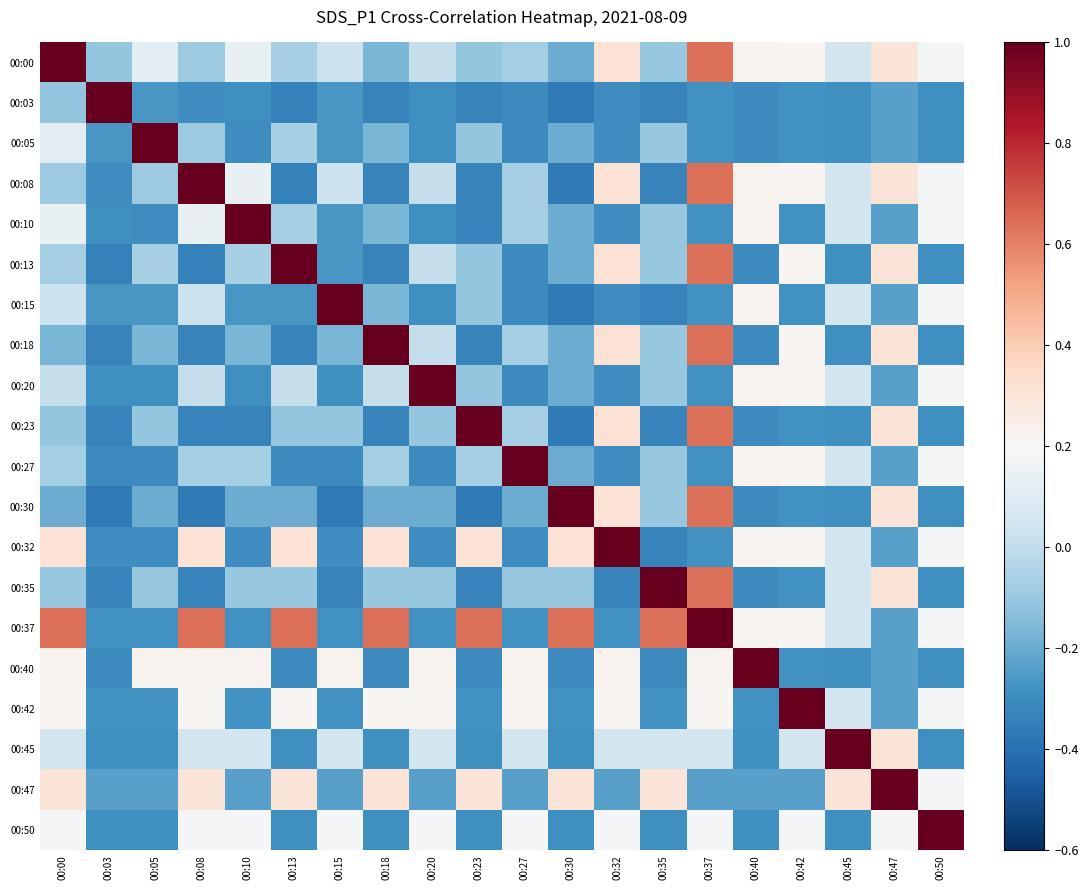

At how many categories does at least one series exceed 0?

20